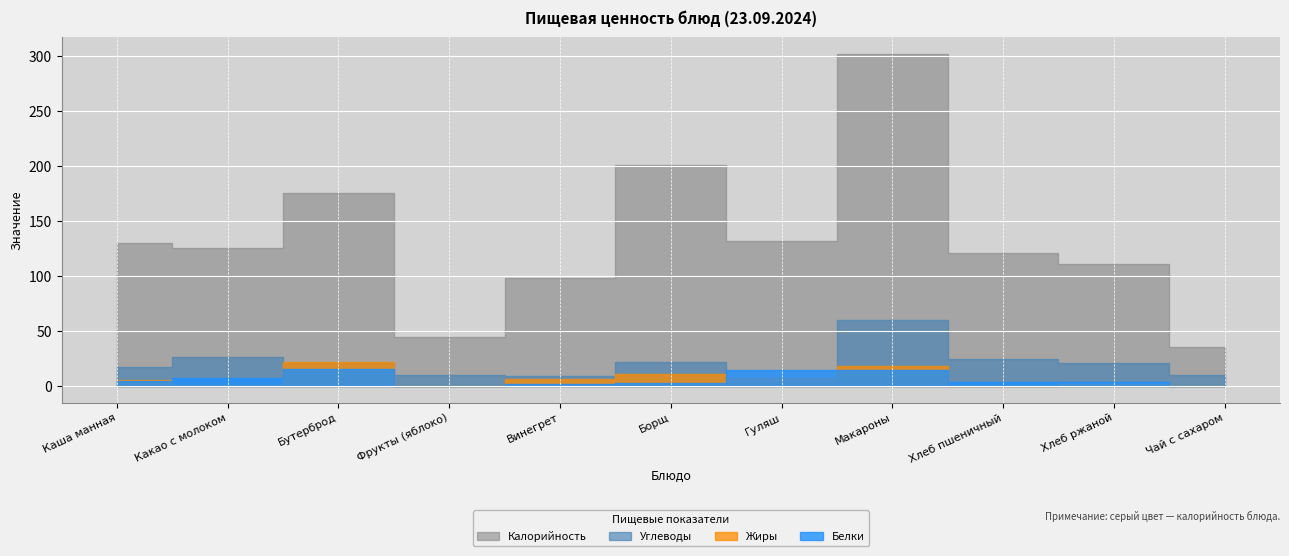

Which series changed the most between Борщ and Макароны?

Калорийность